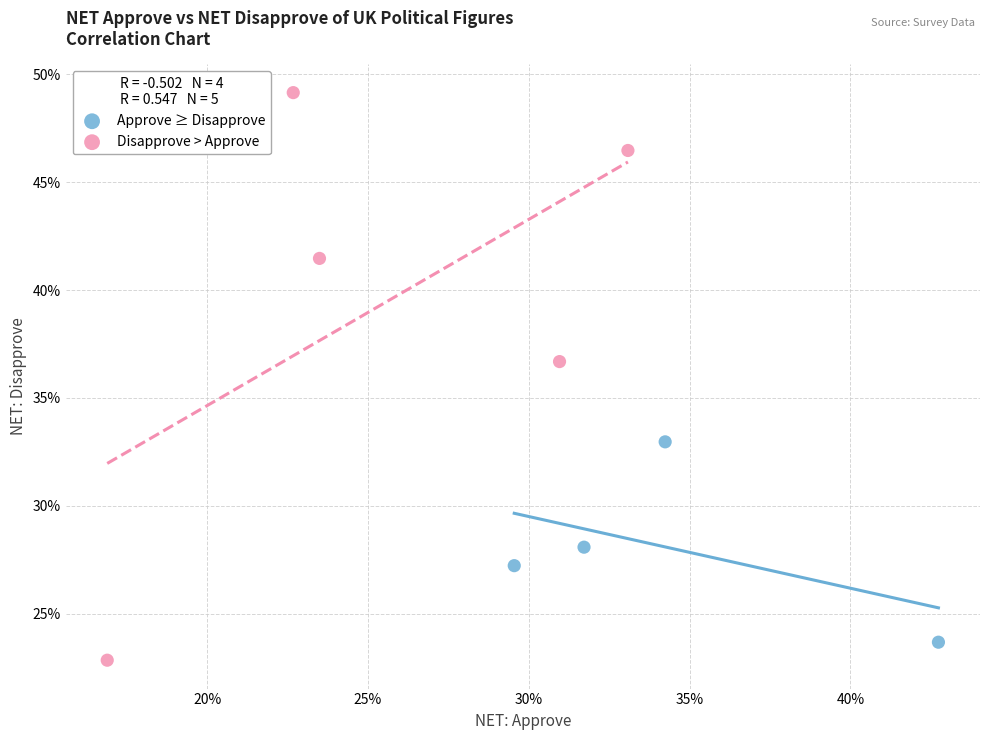

Which series has the widest spread of Y values?

Disapprove > Approve